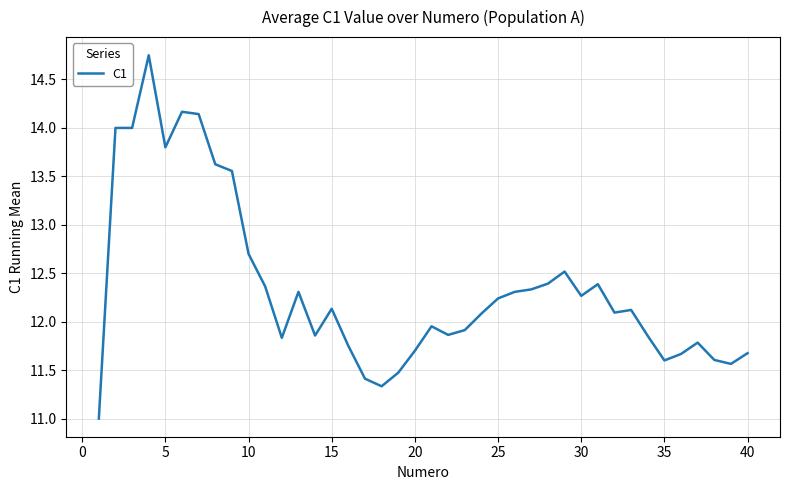

What is the smallest value displayed?

11.0